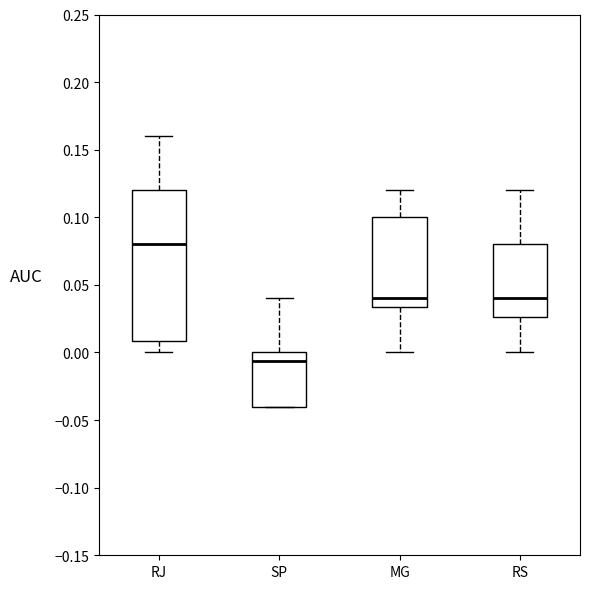

Reading left to right, read every box against the y-axis: the position of its median line, the range the box covers, and the ends of its whiskers. The values are not printed on the chart, so give them approximately, as read against the axis.

RJ: median 0.080, box 0.010 to 0.120, whiskers 0.000 to 0.160
SP: median -0.005, box -0.040 to 0.000, whiskers -0.040 to 0.040
MG: median 0.040, box 0.035 to 0.100, whiskers 0.000 to 0.120
RS: median 0.040, box 0.025 to 0.080, whiskers 0.000 to 0.120